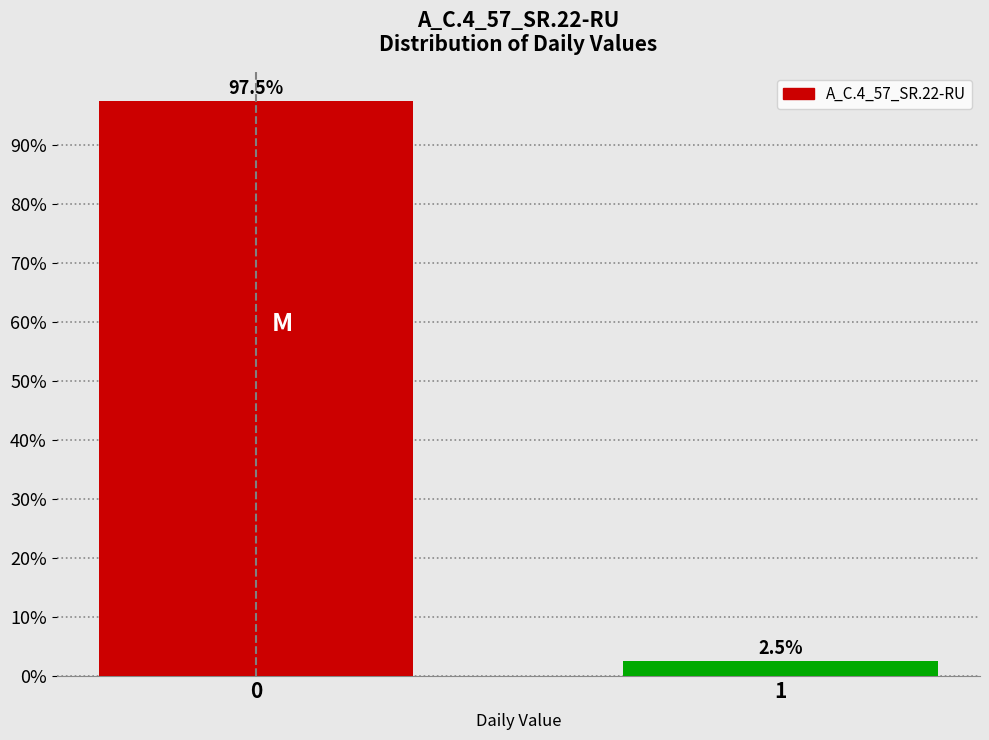

Reading left to right, transcribe all the data shown in this chart.

97.5	2.5